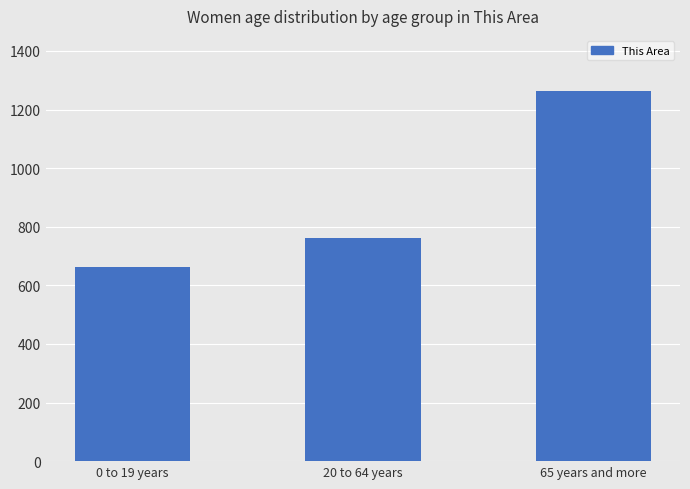

How many categories are shown in the chart?

3